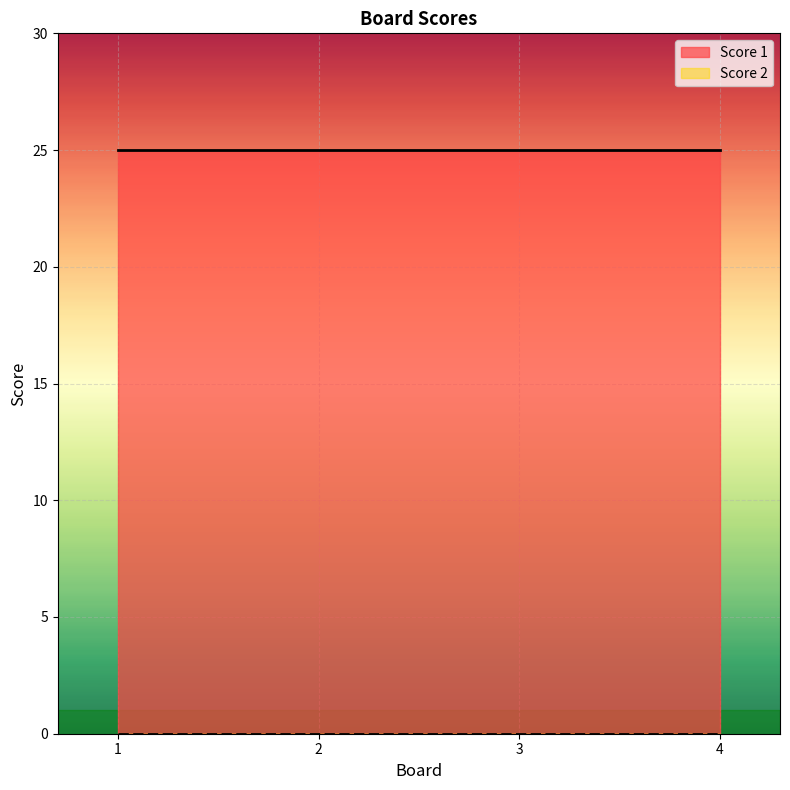

Reading right to left, extract all data points from this chart.

Score 1: 4=25	3=25	2=25	1=25
Score 2: 4=0	3=0	2=0	1=0